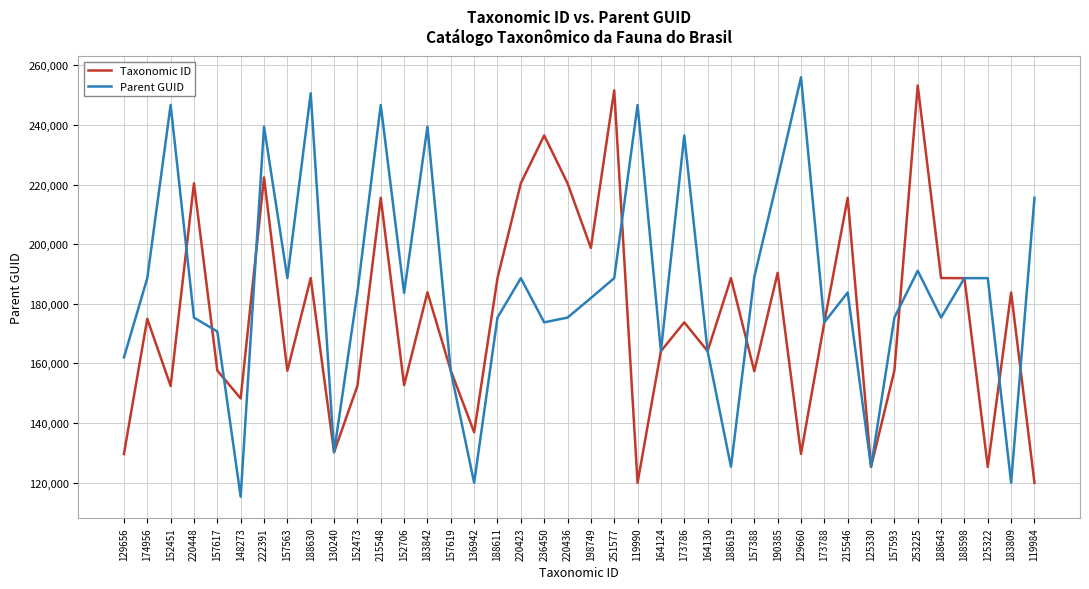

At which label does Parent GUID first exceed 183809?

174956